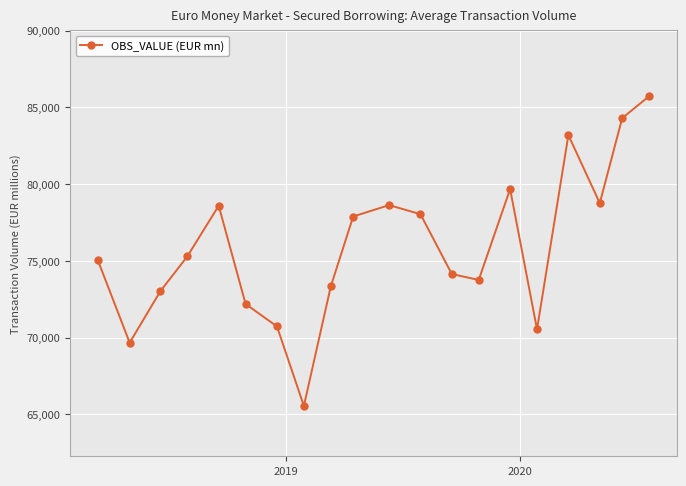

What is the smallest value displayed?

65541.8